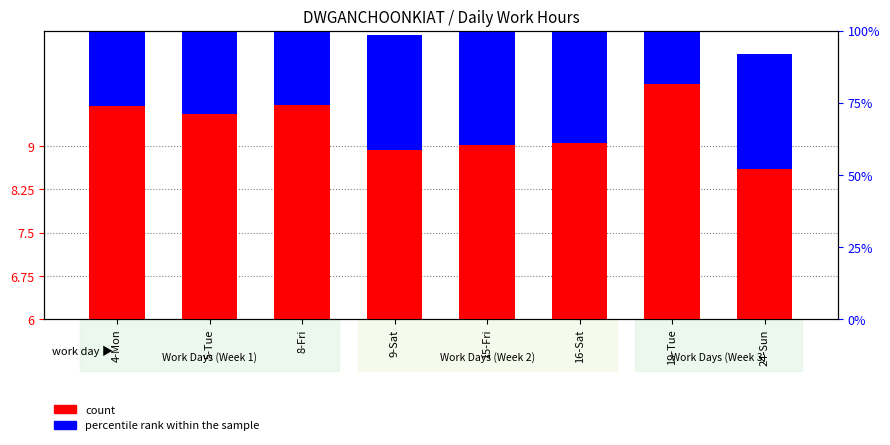

Is the value of count at 8-Fri greater than the value of percentile rank within the sample at 24-Sun?

Yes